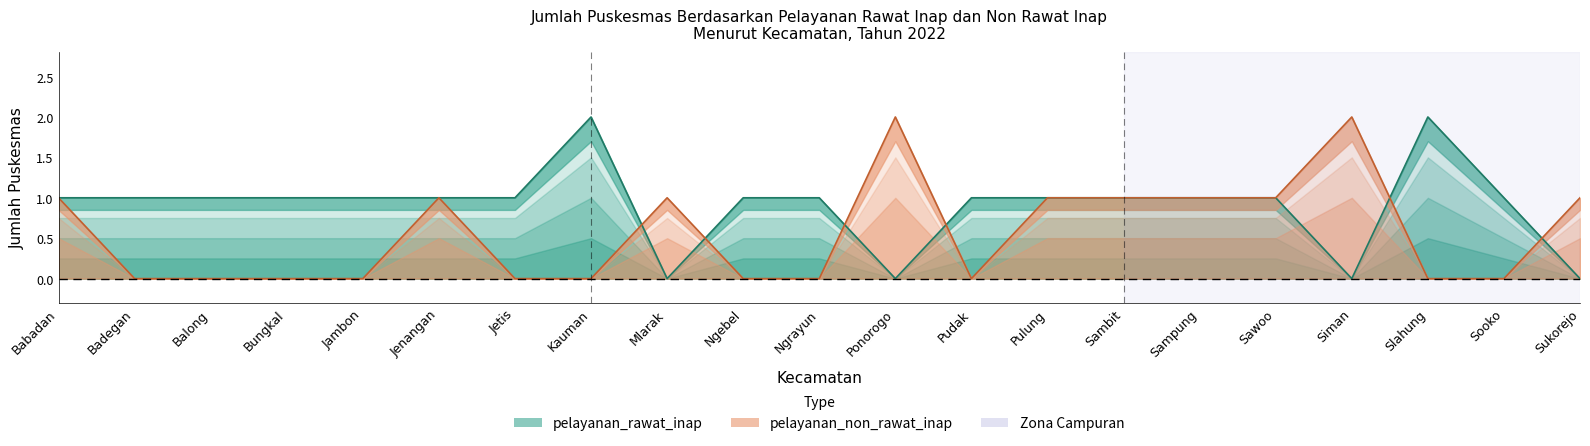

Where is the first local minimum for pelayanan_rawat_inap?

Mlarak